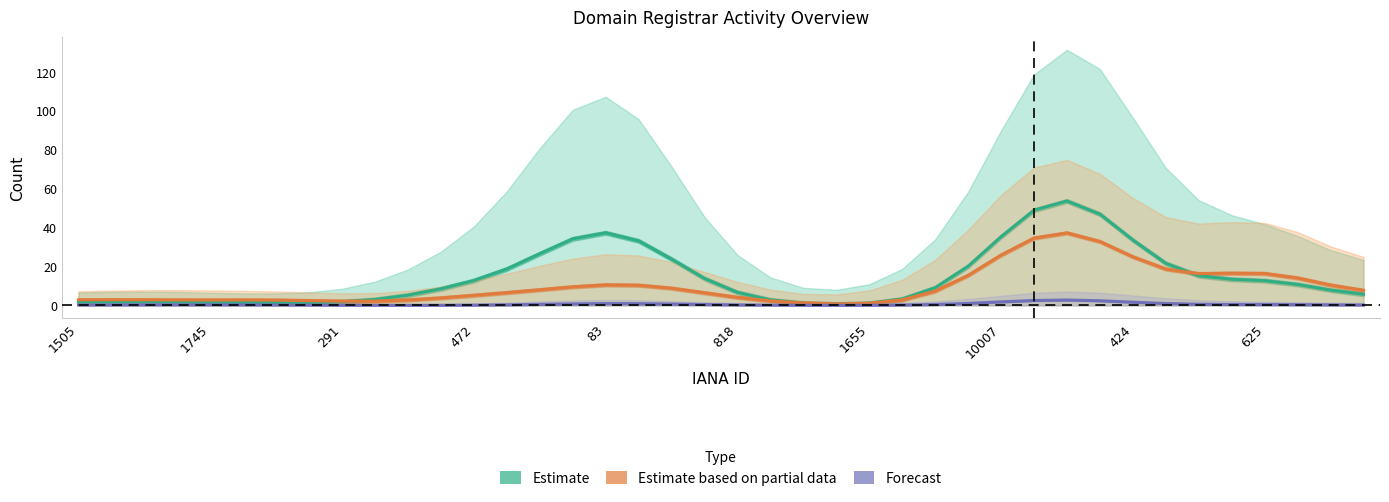

How many lines are shown in the chart?

3